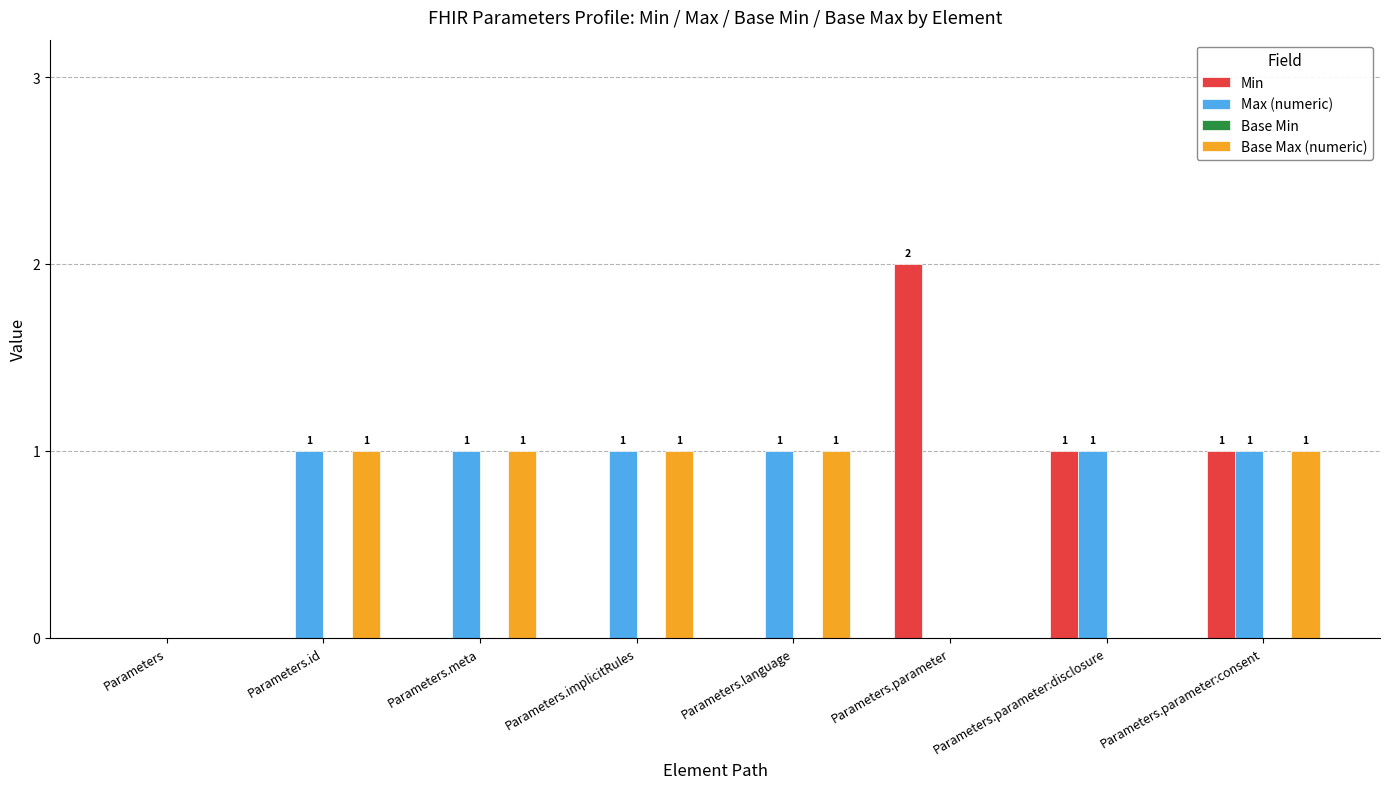

The value of Min at Parameters.language is 0. True or false?

True